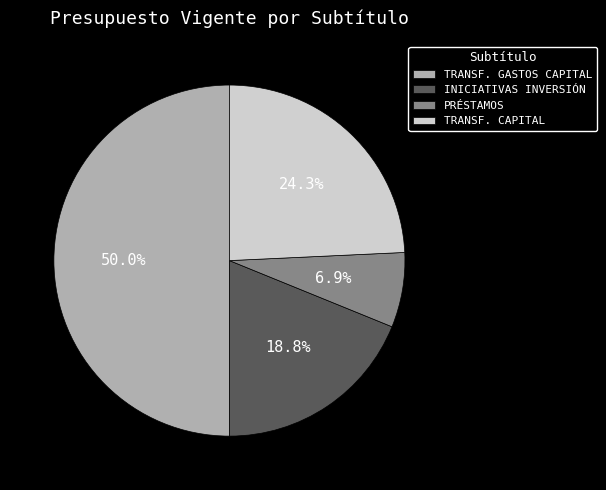

What is the largest slice in the pie chart?

TRANSF. GASTOS CAPITAL